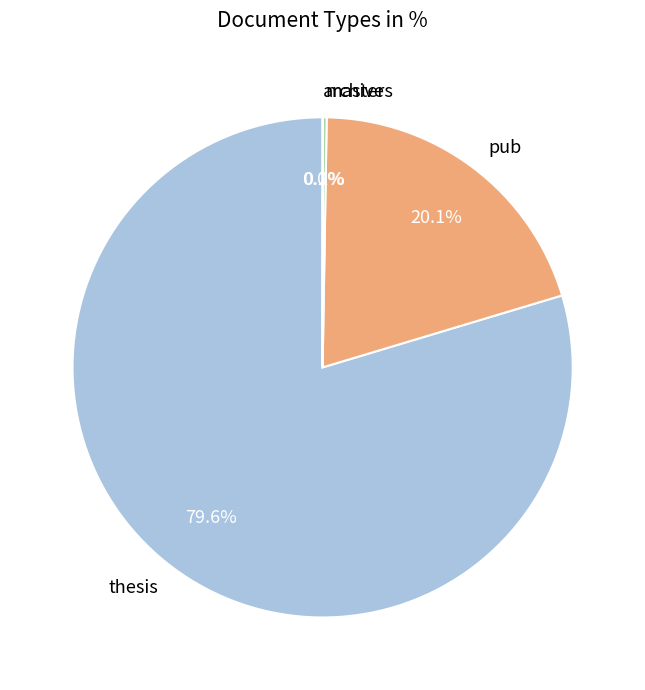

Which category has the biggest portion of the pie?

thesis